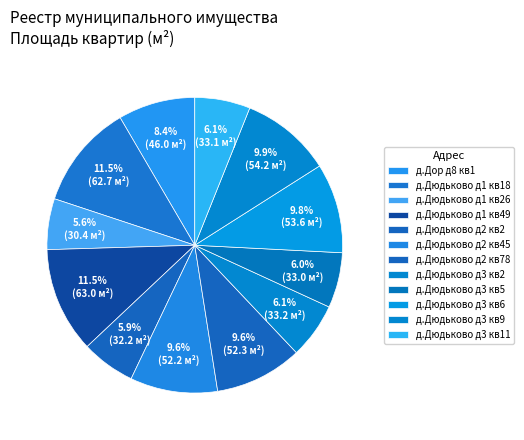

How many segments does this pie chart have?

12